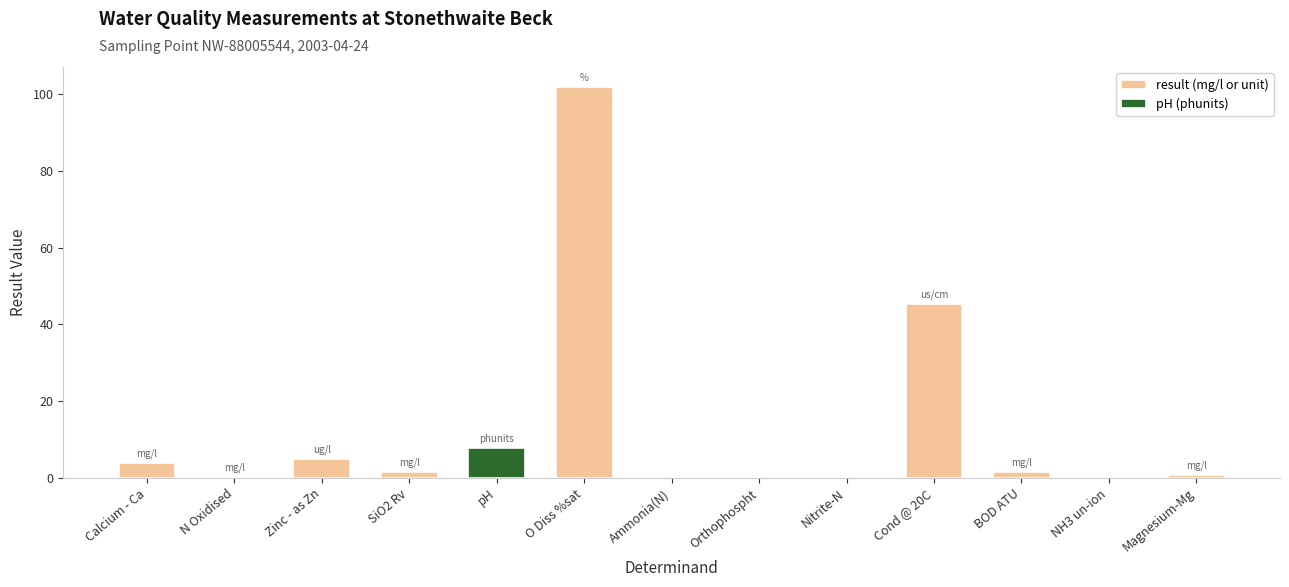

What position from the left is Calcium - Ca?

1